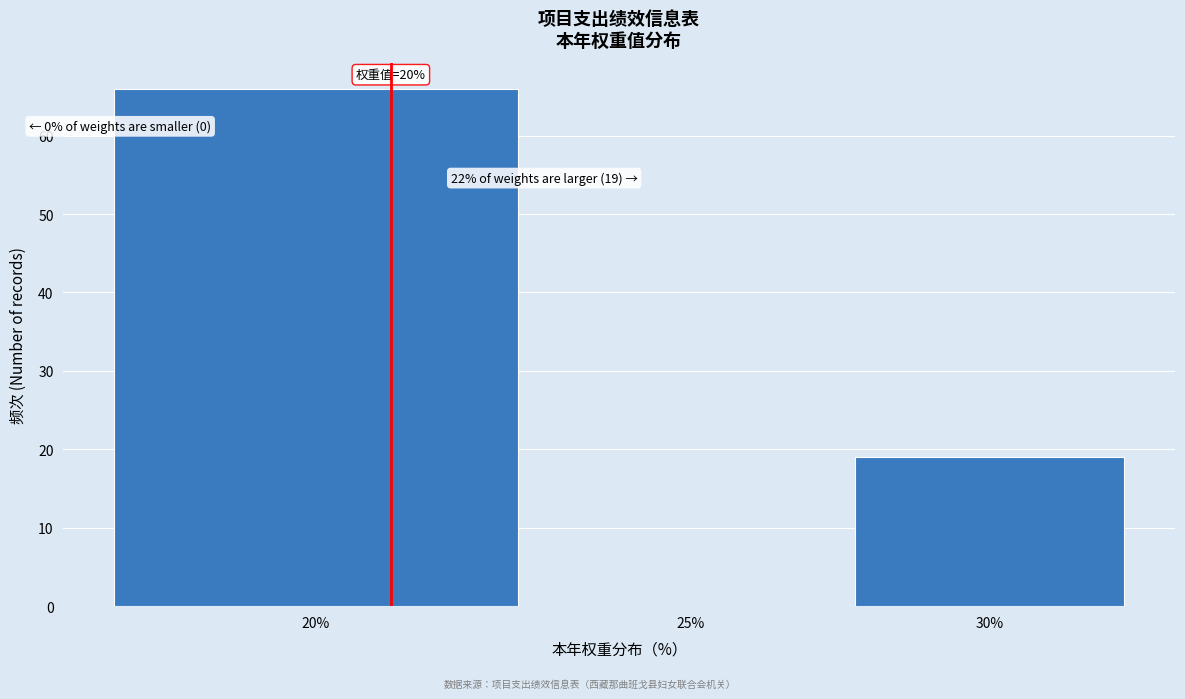

Reading left to right, transcribe all the data shown in this chart.

20%=66	25%=0	30%=19